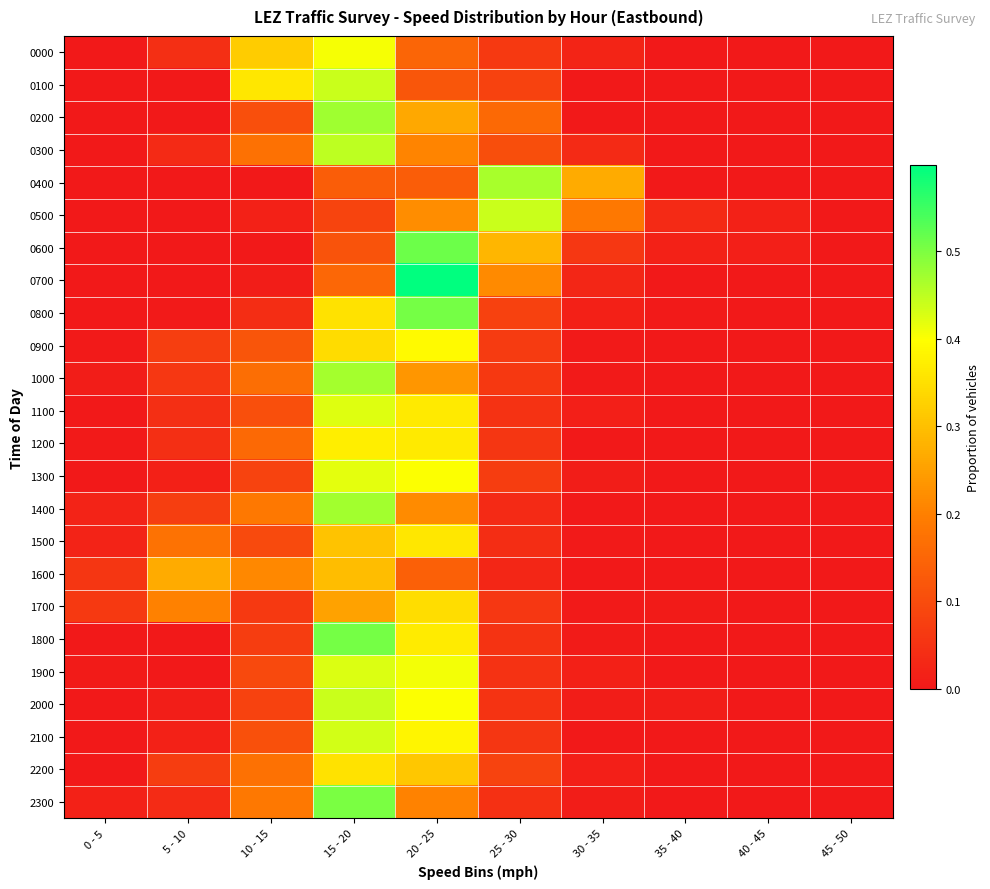

Reading left to right, extract all data points from this chart.

0000: 0 - 5=0.0	5 - 10=0.0	10 - 15=0.3	15 - 20=0.4	20 - 25=0.1	25 - 30=0.1	30 - 35=0.0	35 - 40=0.0	40 - 45=0.0	45 - 50=0.0
0100: 0 - 5=0.0	5 - 10=0.0	10 - 15=0.4	15 - 20=0.4	20 - 25=0.1	25 - 30=0.1	30 - 35=0.0	35 - 40=0.0	40 - 45=0.0	45 - 50=0.0
0200: 0 - 5=0.0	5 - 10=0.0	10 - 15=0.1	15 - 20=0.5	20 - 25=0.3	25 - 30=0.2	30 - 35=0.0	35 - 40=0.0	40 - 45=0.0	45 - 50=0.0
0300: 0 - 5=0.0	5 - 10=0.0	10 - 15=0.2	15 - 20=0.4	20 - 25=0.2	25 - 30=0.1	30 - 35=0.0	35 - 40=0.0	40 - 45=0.0	45 - 50=0.0
0400: 0 - 5=0.0	5 - 10=0.0	10 - 15=0.0	15 - 20=0.1	20 - 25=0.1	25 - 30=0.5	30 - 35=0.3	35 - 40=0.0	40 - 45=0.0	45 - 50=0.0
0500: 0 - 5=0.0	5 - 10=0.0	10 - 15=0.0	15 - 20=0.1	20 - 25=0.2	25 - 30=0.4	30 - 35=0.2	35 - 40=0.0	40 - 45=0.0	45 - 50=0.0
0600: 0 - 5=0.0	5 - 10=0.0	10 - 15=0.0	15 - 20=0.1	20 - 25=0.5	25 - 30=0.3	30 - 35=0.1	35 - 40=0.0	40 - 45=0.0	45 - 50=0.0
0700: 0 - 5=0.0	5 - 10=0.0	10 - 15=0.0	15 - 20=0.2	20 - 25=0.6	25 - 30=0.2	30 - 35=0.0	35 - 40=0.0	40 - 45=0.0	45 - 50=0.0
0800: 0 - 5=0.0	5 - 10=0.0	10 - 15=0.0	15 - 20=0.4	20 - 25=0.5	25 - 30=0.1	30 - 35=0.0	35 - 40=0.0	40 - 45=0.0	45 - 50=0.0
0900: 0 - 5=0.0	5 - 10=0.1	10 - 15=0.1	15 - 20=0.3	20 - 25=0.4	25 - 30=0.1	30 - 35=0.0	35 - 40=0.0	40 - 45=0.0	45 - 50=0.0
1000: 0 - 5=0.0	5 - 10=0.1	10 - 15=0.2	15 - 20=0.5	20 - 25=0.2	25 - 30=0.1	30 - 35=0.0	35 - 40=0.0	40 - 45=0.0	45 - 50=0.0
1100: 0 - 5=0.0	5 - 10=0.0	10 - 15=0.1	15 - 20=0.4	20 - 25=0.4	25 - 30=0.1	30 - 35=0.0	35 - 40=0.0	40 - 45=0.0	45 - 50=0.0
1200: 0 - 5=0.0	5 - 10=0.0	10 - 15=0.2	15 - 20=0.4	20 - 25=0.4	25 - 30=0.1	30 - 35=0.0	35 - 40=0.0	40 - 45=0.0	45 - 50=0.0
1300: 0 - 5=0.0	5 - 10=0.0	10 - 15=0.1	15 - 20=0.4	20 - 25=0.4	25 - 30=0.1	30 - 35=0.0	35 - 40=0.0	40 - 45=0.0	45 - 50=0.0
1400: 0 - 5=0.0	5 - 10=0.1	10 - 15=0.2	15 - 20=0.5	20 - 25=0.2	25 - 30=0.0	30 - 35=0.0	35 - 40=0.0	40 - 45=0.0	45 - 50=0.0
1500: 0 - 5=0.0	5 - 10=0.2	10 - 15=0.1	15 - 20=0.3	20 - 25=0.4	25 - 30=0.0	30 - 35=0.0	35 - 40=0.0	40 - 45=0.0	45 - 50=0.0
1600: 0 - 5=0.1	5 - 10=0.3	10 - 15=0.2	15 - 20=0.3	20 - 25=0.1	25 - 30=0.0	30 - 35=0.0	35 - 40=0.0	40 - 45=0.0	45 - 50=0.0
1700: 0 - 5=0.1	5 - 10=0.2	10 - 15=0.1	15 - 20=0.3	20 - 25=0.3	25 - 30=0.1	30 - 35=0.0	35 - 40=0.0	40 - 45=0.0	45 - 50=0.0
1800: 0 - 5=0.0	5 - 10=0.0	10 - 15=0.1	15 - 20=0.5	20 - 25=0.4	25 - 30=0.1	30 - 35=0.0	35 - 40=0.0	40 - 45=0.0	45 - 50=0.0
1900: 0 - 5=0.0	5 - 10=0.0	10 - 15=0.1	15 - 20=0.4	20 - 25=0.4	25 - 30=0.1	30 - 35=0.0	35 - 40=0.0	40 - 45=0.0	45 - 50=0.0
2000: 0 - 5=0.0	5 - 10=0.0	10 - 15=0.1	15 - 20=0.4	20 - 25=0.4	25 - 30=0.1	30 - 35=0.0	35 - 40=0.0	40 - 45=0.0	45 - 50=0.0
2100: 0 - 5=0.0	5 - 10=0.0	10 - 15=0.1	15 - 20=0.4	20 - 25=0.4	25 - 30=0.1	30 - 35=0.0	35 - 40=0.0	40 - 45=0.0	45 - 50=0.0
2200: 0 - 5=0.0	5 - 10=0.1	10 - 15=0.2	15 - 20=0.4	20 - 25=0.3	25 - 30=0.1	30 - 35=0.0	35 - 40=0.0	40 - 45=0.0	45 - 50=0.0
2300: 0 - 5=0.0	5 - 10=0.0	10 - 15=0.2	15 - 20=0.5	20 - 25=0.2	25 - 30=0.0	30 - 35=0.0	35 - 40=0.0	40 - 45=0.0	45 - 50=0.0